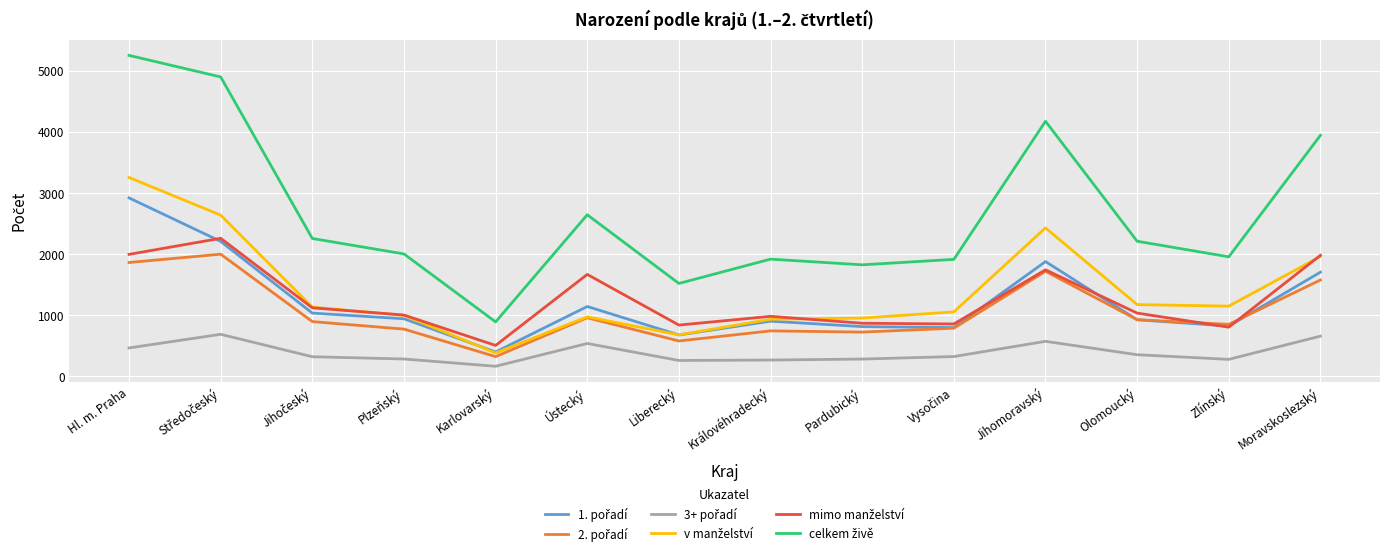

What is the spread (max minus min) of values at Královéhradecký?

1651